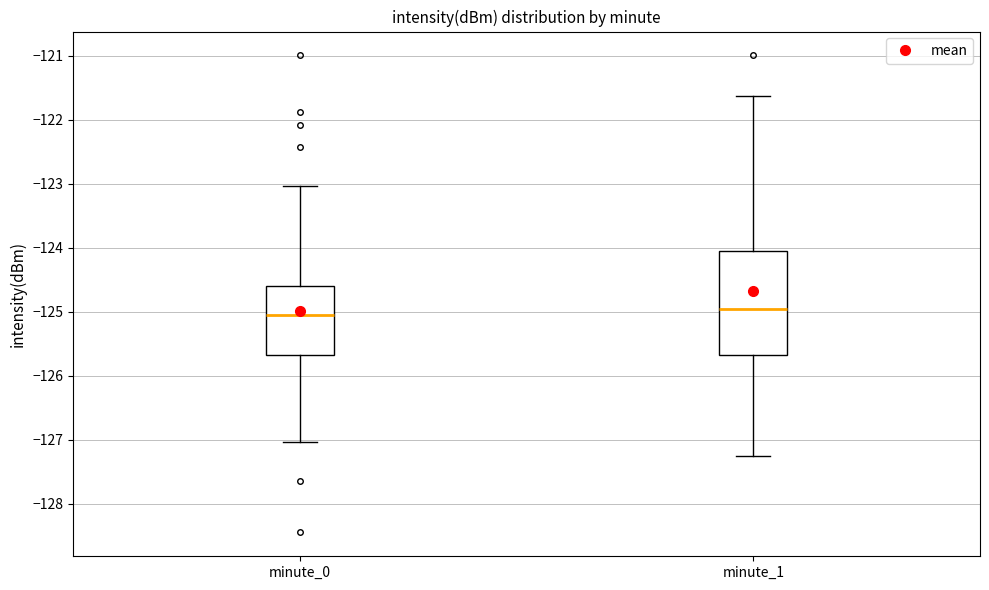

Comparing the boxes themselves (not the whiskers), which one is the tallest?

minute_1